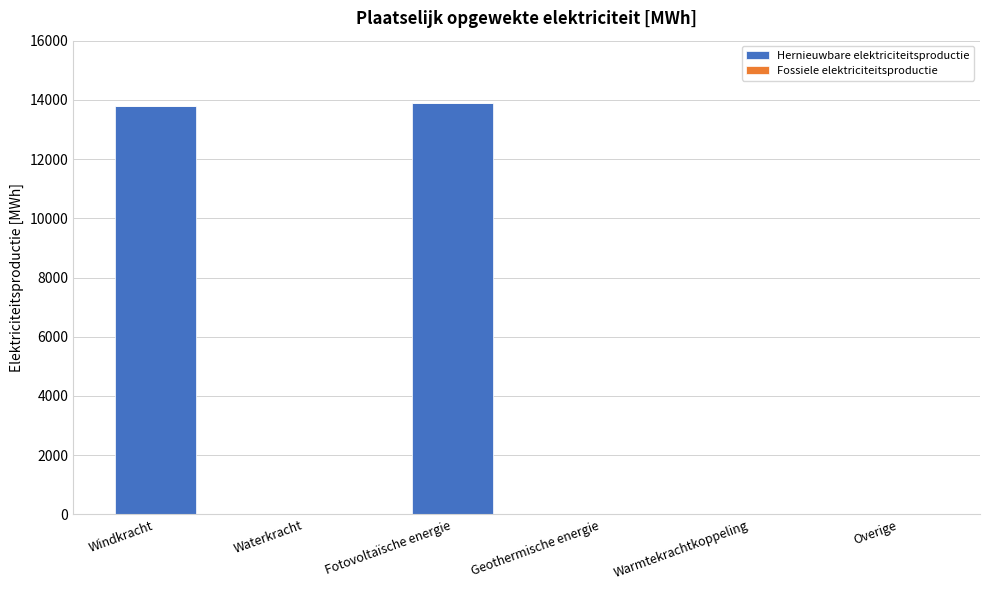

What is the maximum value shown in the chart?

13886.4